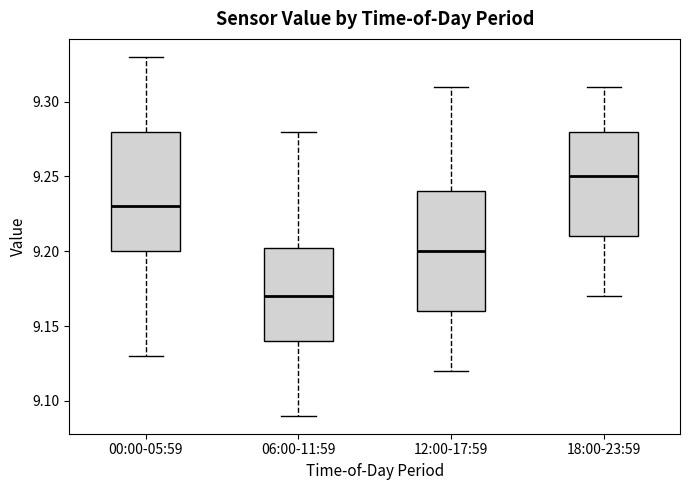

Reading left to right, transcribe this box plot: for each box, give where its median line is, the range the box spans, and where its two whiskers end, as read against the y-axis. The values are not printed on the chart, so give them approximately, as read against the axis.

00:00-05:59: median 9.230, box 9.200 to 9.280, whiskers 9.130 to 9.330
06:00-11:59: median 9.170, box 9.140 to 9.205, whiskers 9.090 to 9.280
12:00-17:59: median 9.200, box 9.160 to 9.240, whiskers 9.120 to 9.310
18:00-23:59: median 9.250, box 9.210 to 9.280, whiskers 9.170 to 9.310